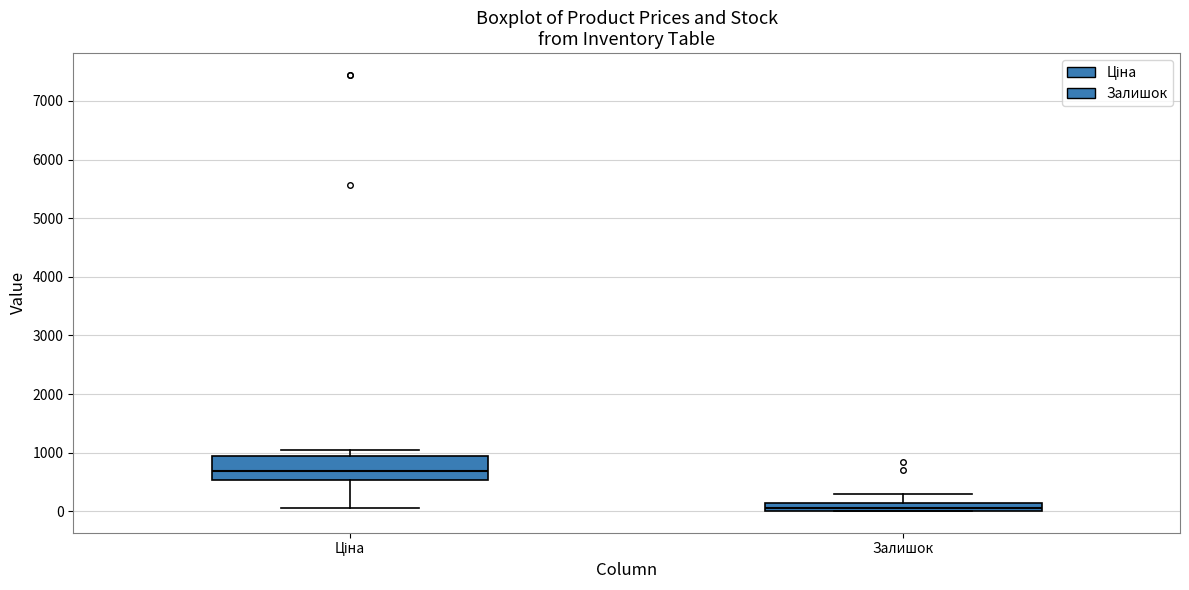

Which box's median line is the highest?

Ціна